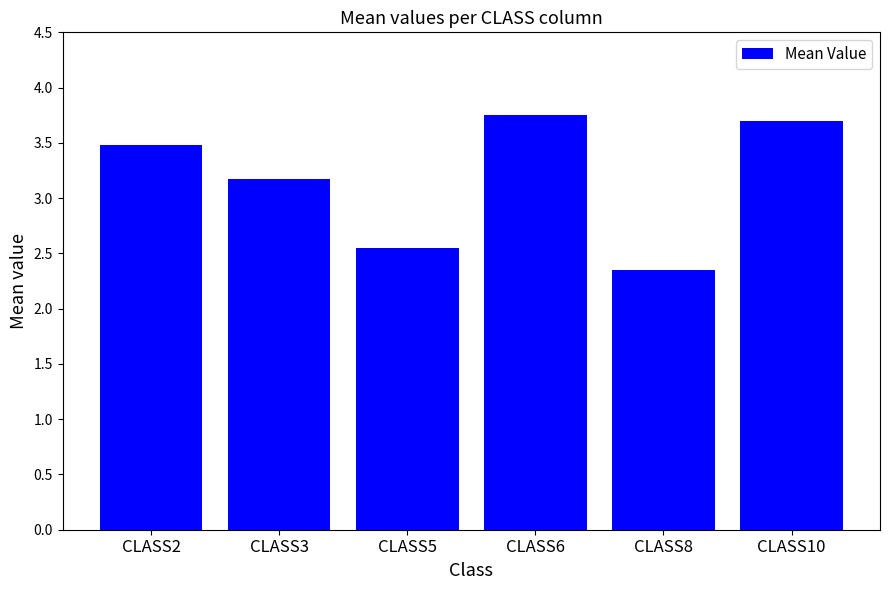

Rank the categories by value from lowest to highest.

CLASS8, CLASS5, CLASS3, CLASS2, CLASS10, CLASS6